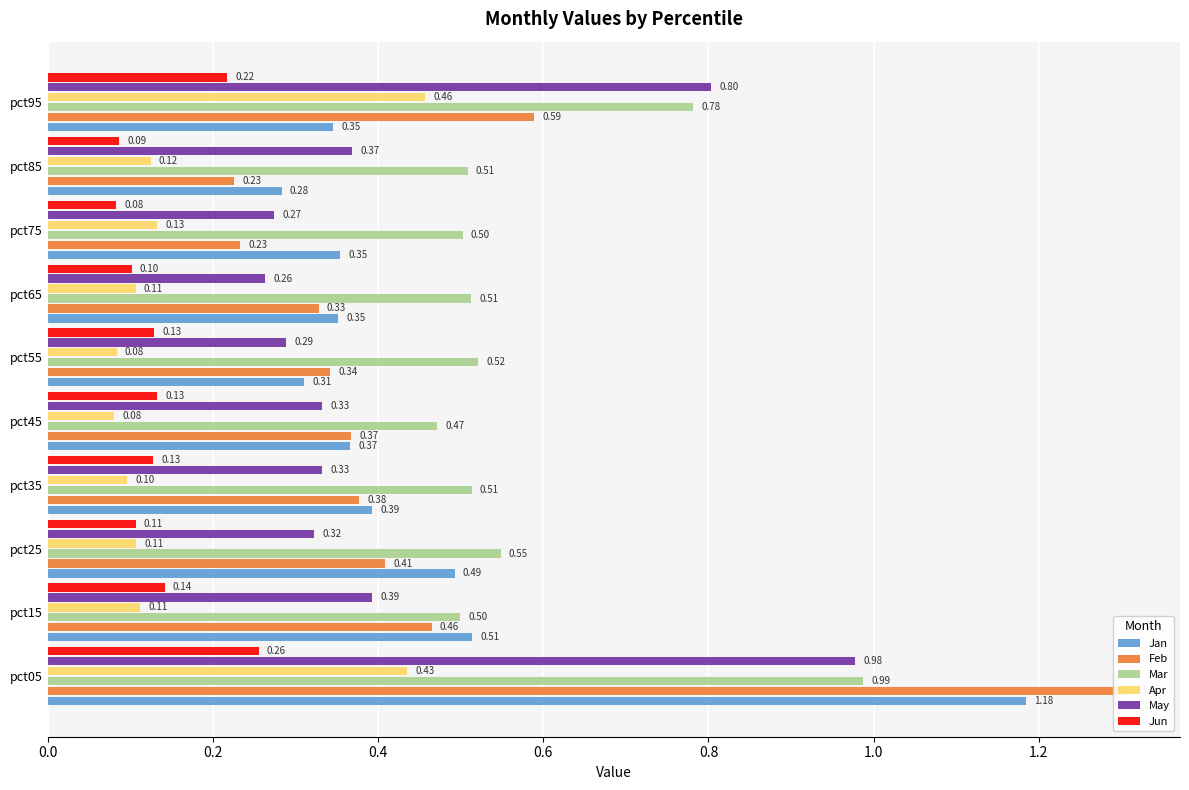

What are all the series names shown in the legend?

Jan, Feb, Mar, Apr, May, Jun